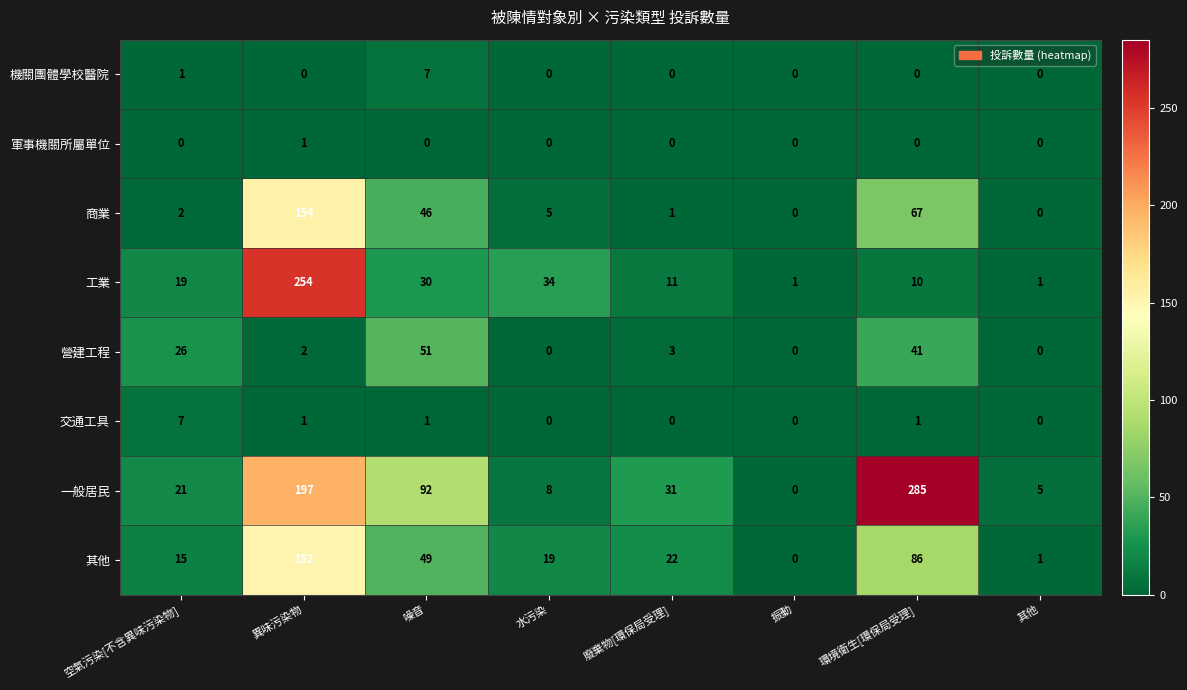

At which label does 交通工具 first exceed 1?

空氣污染[不含異味污染物]